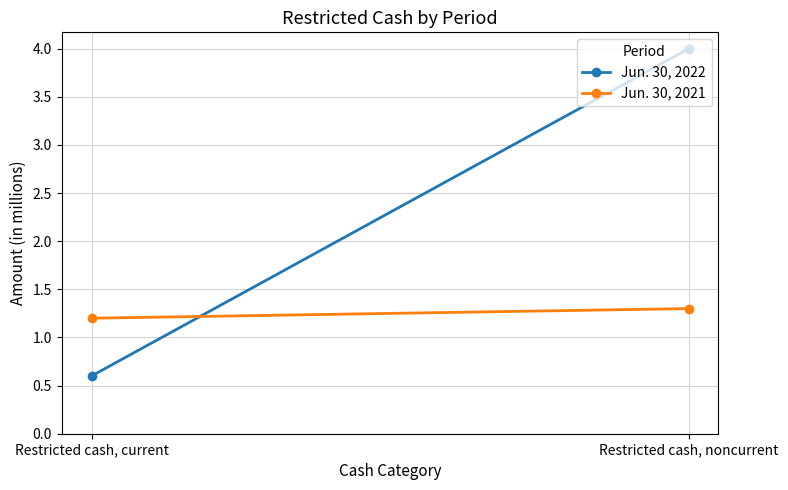

Rank the series at Restricted cash, current from highest to lowest value.

Jun. 30, 2021, Jun. 30, 2022